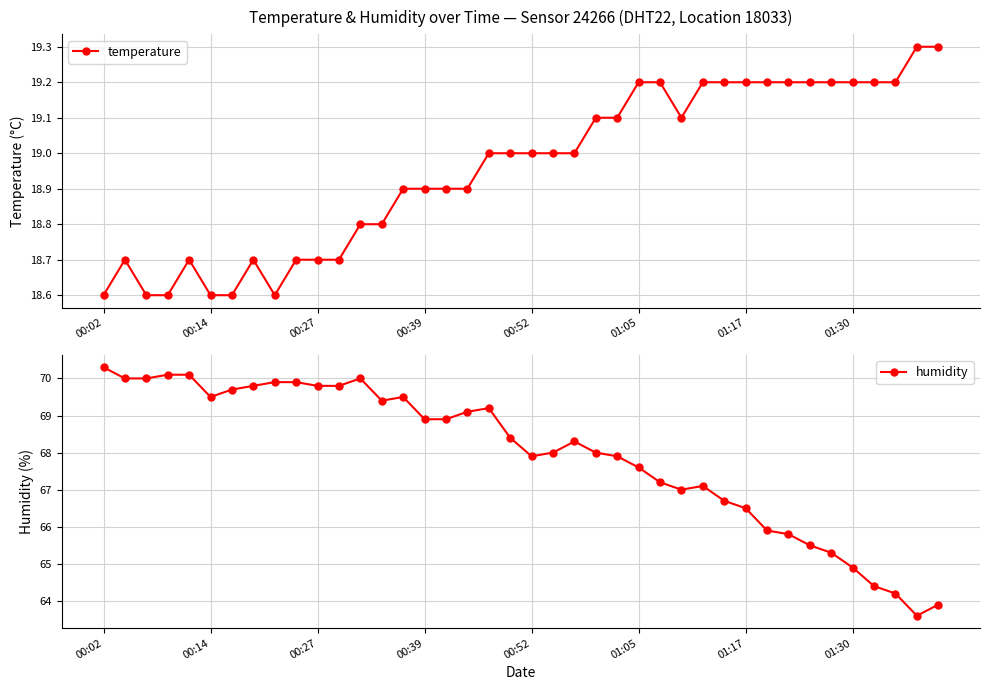

What is the minimum value for humidity?

63.6